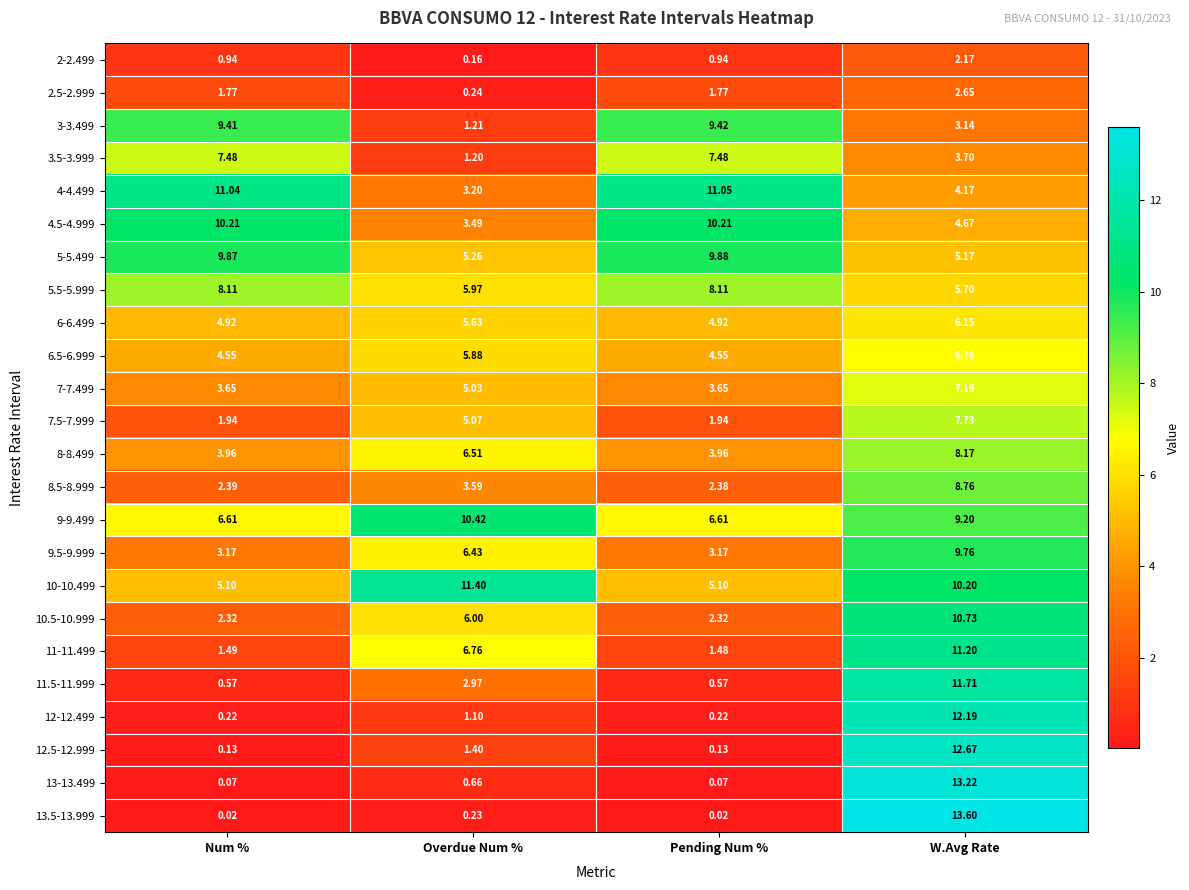

At which label does 12-12.499 reach its peak?

W.Avg Rate